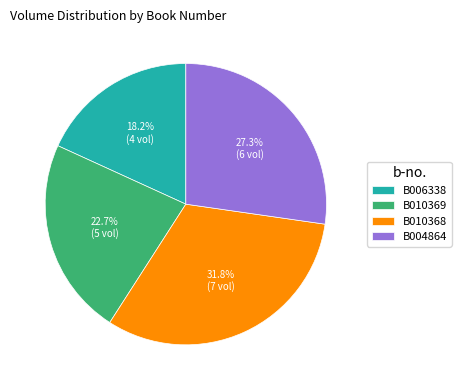

Combined, what portion of the pie is B006338 and B010368?

50.0%